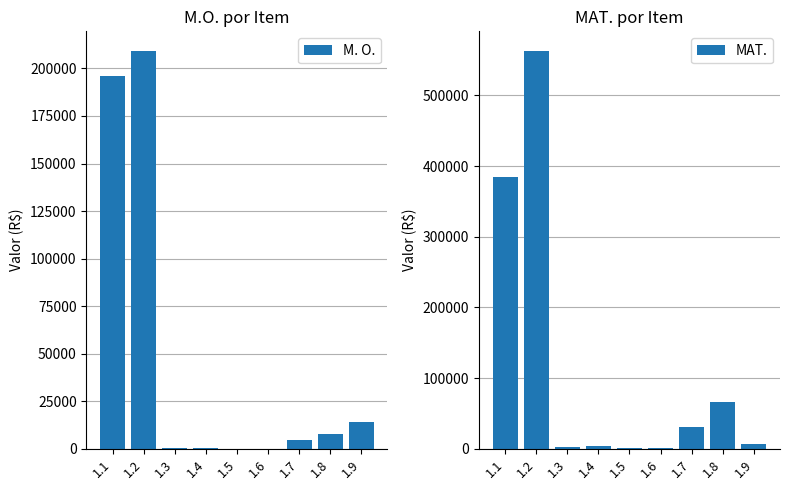

Rank the series at 1.3 from highest to lowest value.

MAT., M. O.